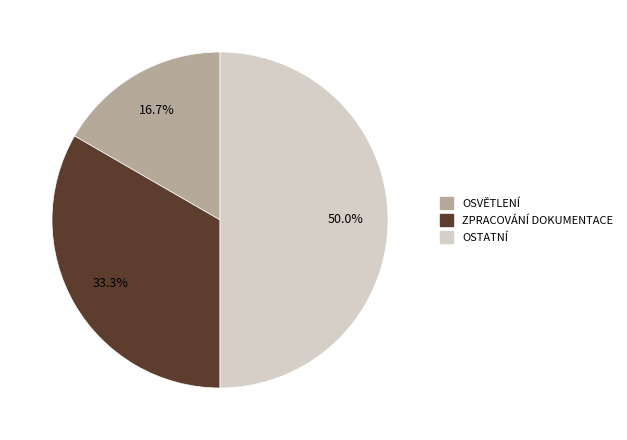

Combined, do OSTATNÍ and ZPRACOVÁNÍ DOKUMENTACE account for over 50%?

Yes